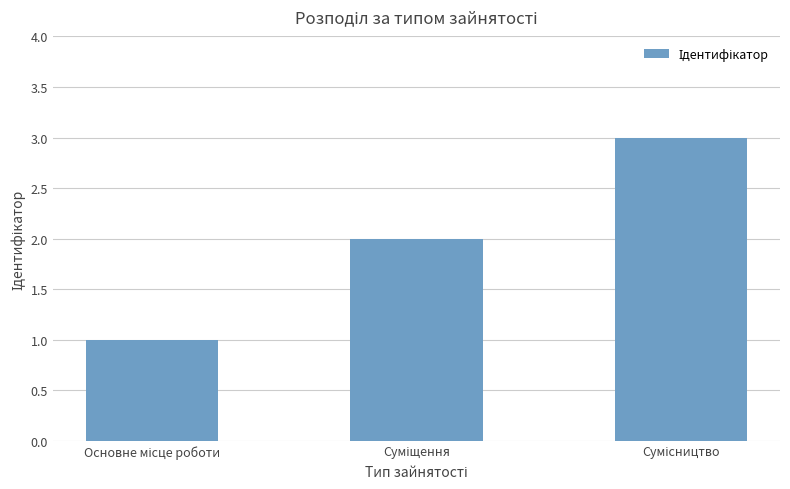

What is the sum of all values?

6